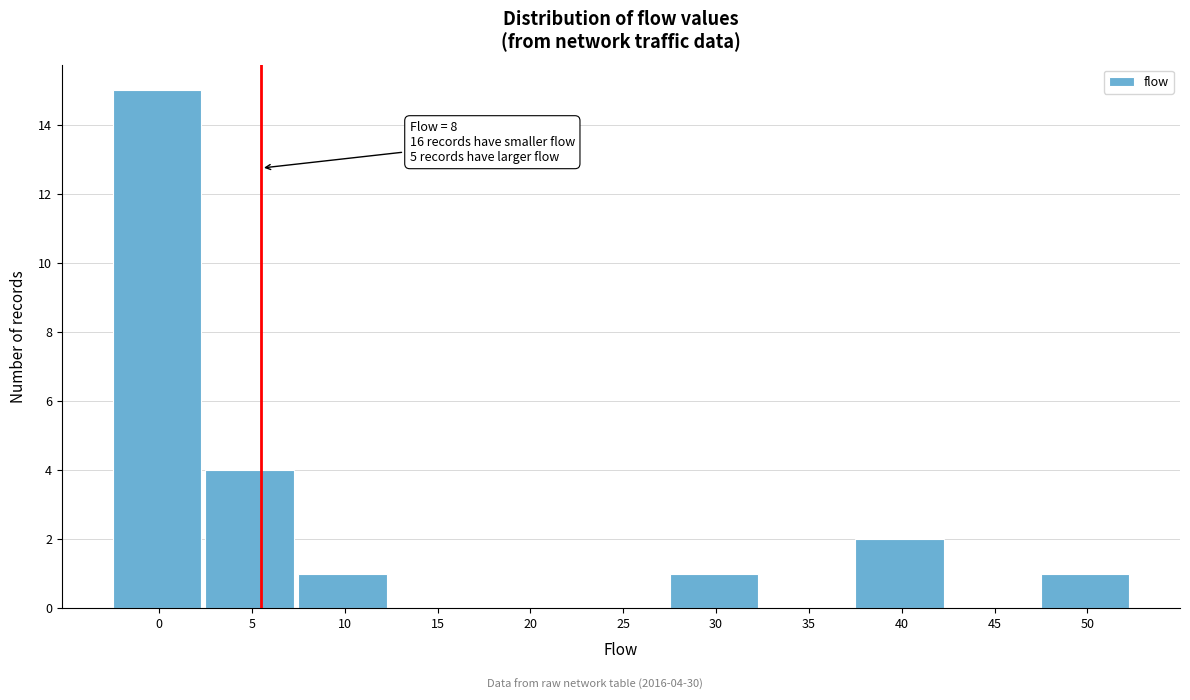

Reading left to right, extract all data points from this chart.

0=15	5=4	10=1	15=0	20=0	25=0	30=1	35=0	40=2	45=0	50=1